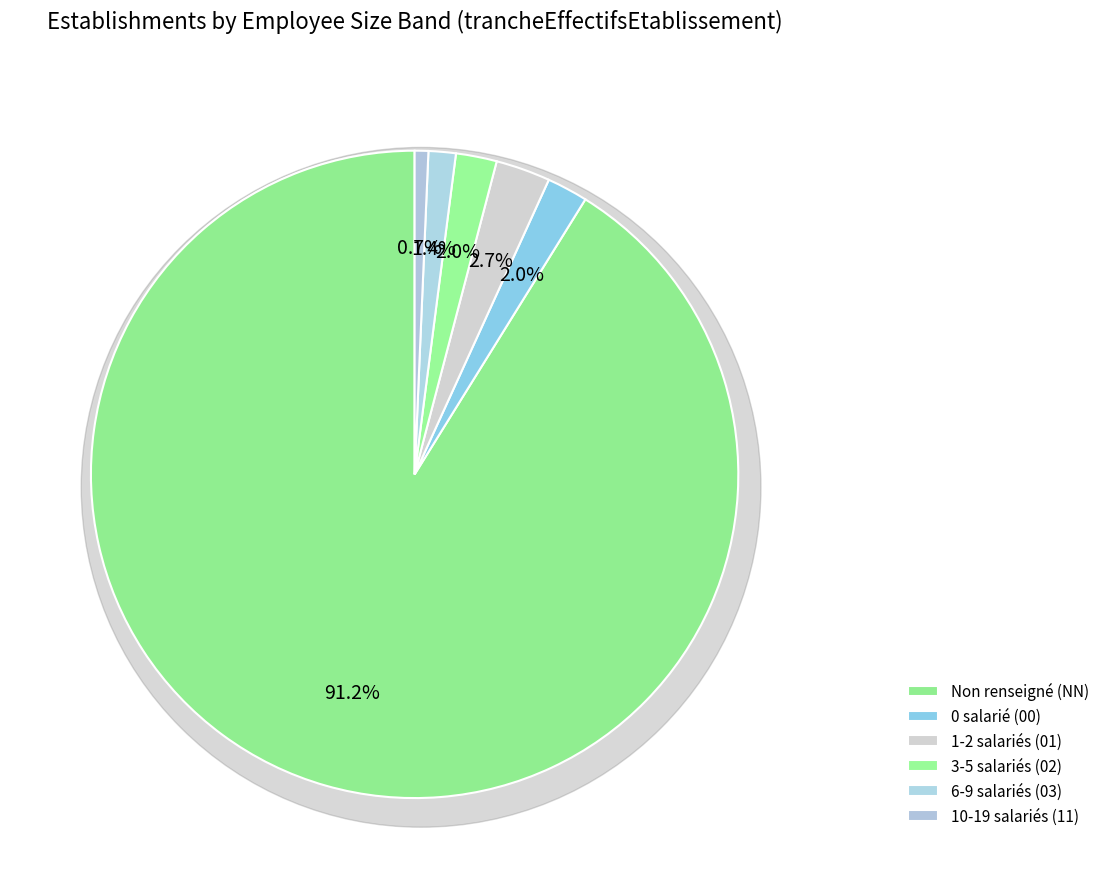

What percentage is the NN slice, to the nearest percent?

91%